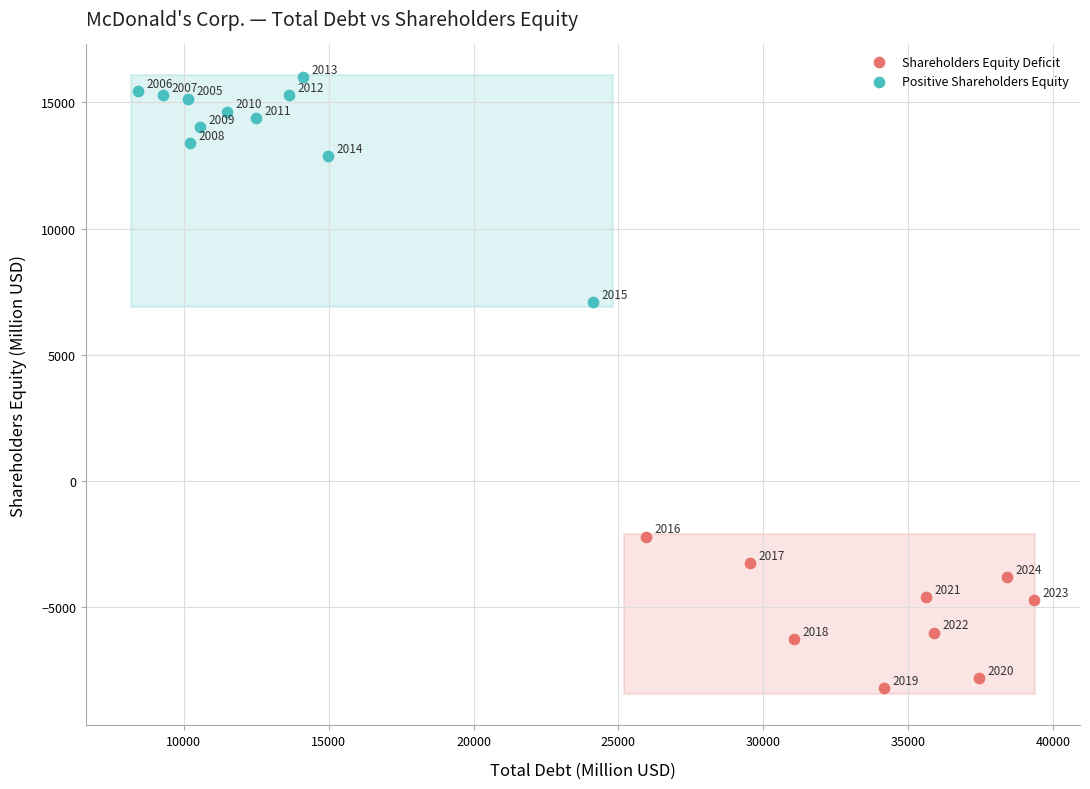

Which series contains the lowest Y value?

Shareholders Equity Deficit